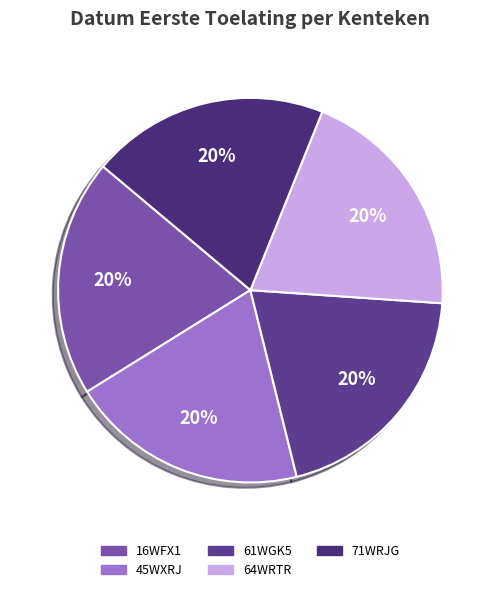

Is 61WGK5 the majority of the pie?

No